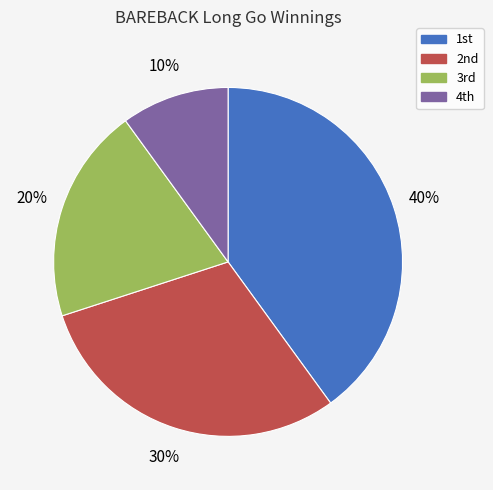

How many segments does this pie chart have?

4